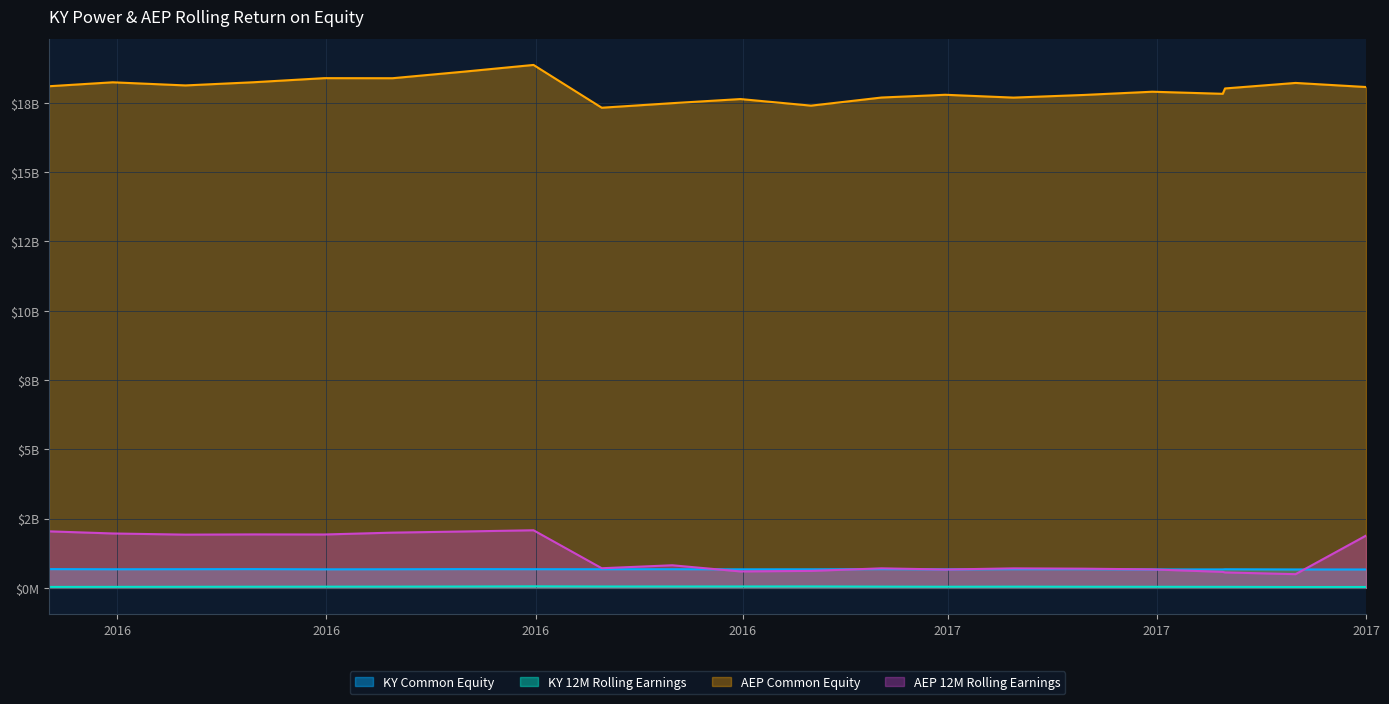

True or false: AEP Common Equity and AEP 12M Rolling Earnings cross at least once.

False